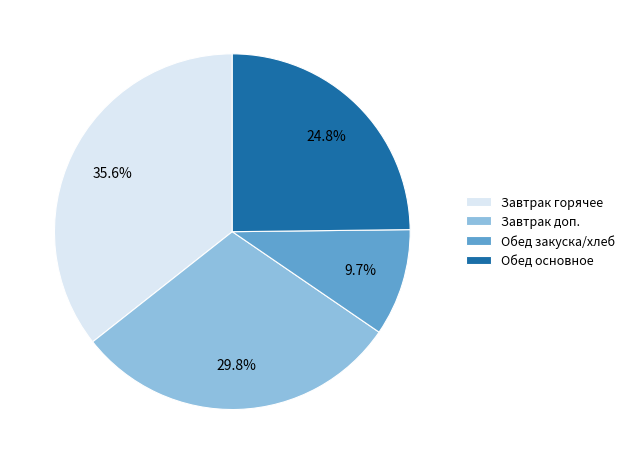

Which has a higher value, Завтрак доп. or Обед закуска/хлеб?

Завтрак доп.